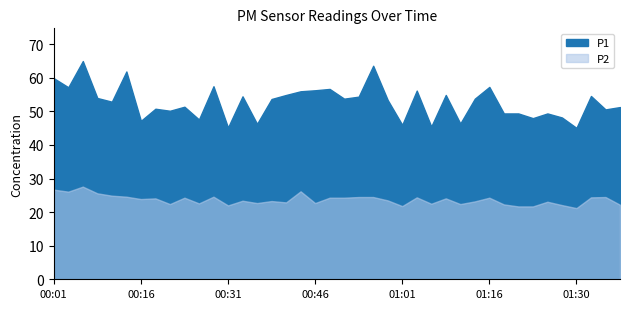

What is the spread (max minus min) of values at 01:16?

33.0